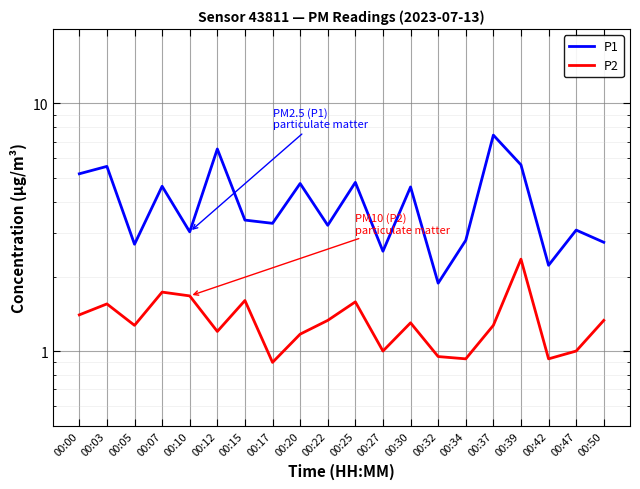

What is the average value of the P1 series?

4.0